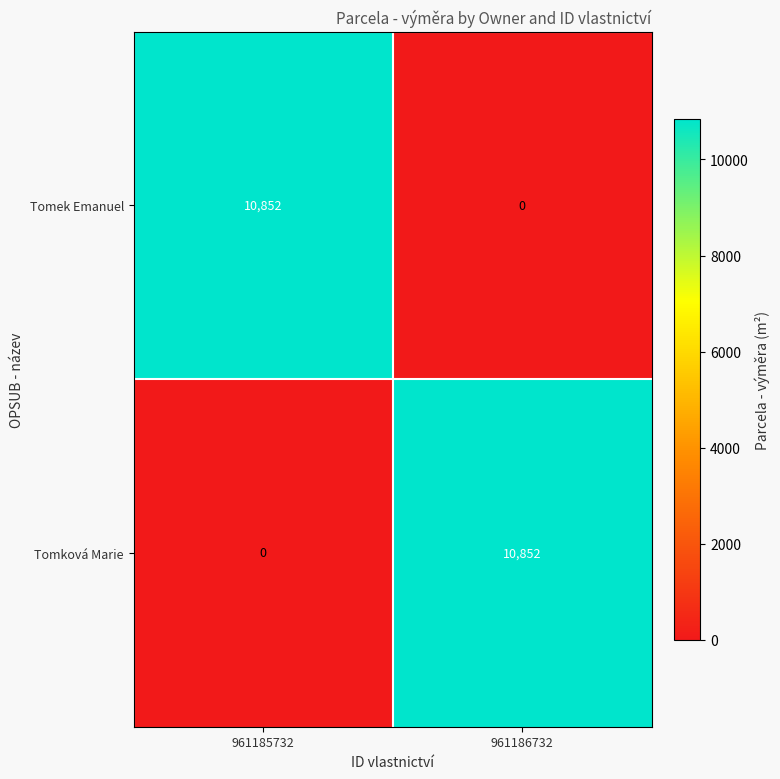

At 961185732, list the series in order from smallest to largest.

Tomková Marie, Tomek Emanuel